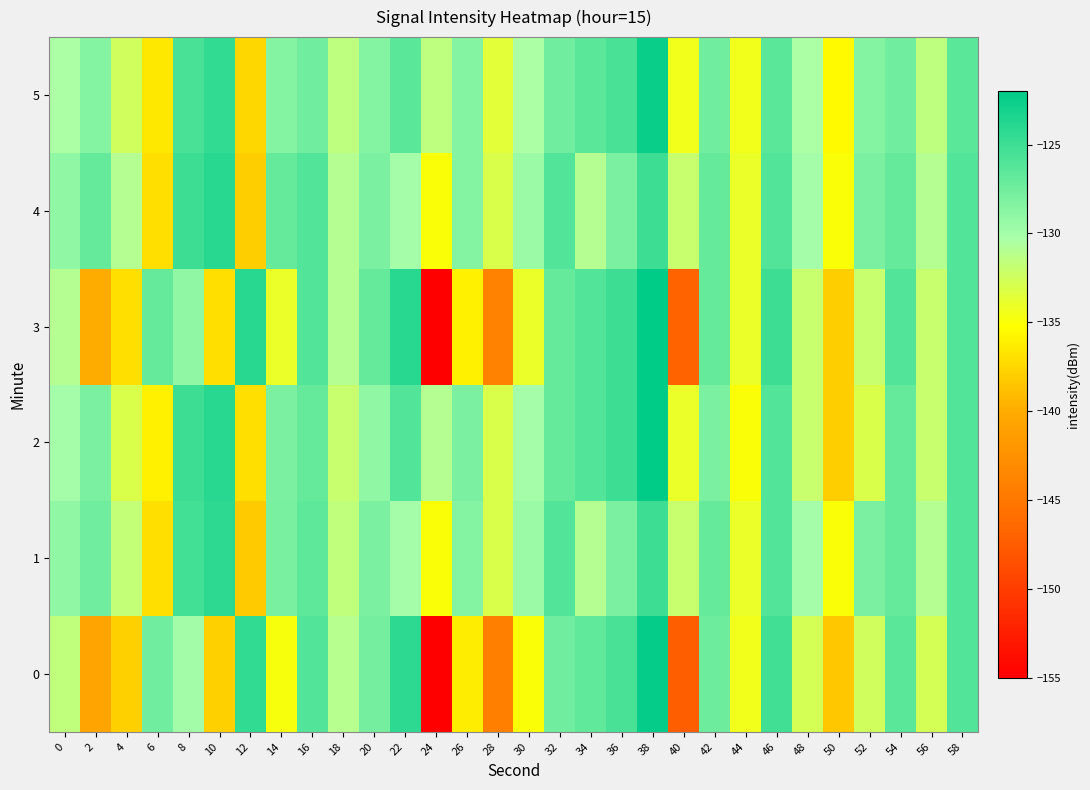

Reading left to right, extract all data points from this chart.

0: 0=-131.6	2=-140.6	4=-137.9	6=-127.5	8=-129.9	10=-137.9	12=-124.6	14=-134.9	16=-126.1	18=-131.1	20=-127.7	22=-124.3	24=-155.0	26=-136.2	28=-144.2	30=-135.0	32=-127.4	34=-126.7	36=-125.5	38=-122.4	40=-147.4	42=-127.4	44=-134.4	46=-125.1	48=-132.8	50=-138.5	52=-132.5	54=-126.5	56=-132.7	58=-126.0
1: 0=-129.1	2=-127.5	4=-131.7	6=-137.1	8=-125.3	10=-124.3	12=-138.1	14=-127.9	16=-126.5	18=-131.6	20=-128.0	22=-130.0	24=-135.0	26=-128.5	28=-133.0	30=-129.5	32=-126.0	34=-131.0	36=-128.0	38=-125.0	40=-132.0	42=-127.0	44=-134.0	46=-126.0	48=-130.0	50=-135.0	52=-128.0	54=-127.0	56=-131.0	58=-126.0
2: 0=-130.0	2=-128.0	4=-133.0	6=-136.0	8=-125.0	10=-124.0	12=-137.0	14=-128.0	16=-127.0	18=-132.0	20=-129.0	22=-126.0	24=-131.0	26=-128.0	28=-133.0	30=-130.0	32=-127.0	34=-126.0	36=-125.0	38=-122.0	40=-134.0	42=-128.0	44=-135.0	46=-126.0	48=-132.0	50=-138.0	52=-133.0	54=-127.0	56=-132.0	58=-126.0
3: 0=-131.0	2=-140.0	4=-137.0	6=-127.0	8=-129.0	10=-137.0	12=-124.0	14=-134.0	16=-126.0	18=-131.0	20=-127.0	22=-124.0	24=-155.0	26=-136.0	28=-144.0	30=-134.0	32=-127.0	34=-126.0	36=-125.0	38=-122.0	40=-147.0	42=-127.0	44=-134.0	46=-125.0	48=-132.0	50=-138.0	52=-132.0	54=-126.0	56=-132.0	58=-126.0
4: 0=-129.0	2=-127.0	4=-131.0	6=-137.0	8=-125.0	10=-124.0	12=-138.0	14=-127.0	16=-126.0	18=-131.0	20=-128.0	22=-130.0	24=-135.0	26=-128.5	28=-133.0	30=-129.5	32=-126.0	34=-131.0	36=-128.0	38=-125.0	40=-132.0	42=-127.0	44=-134.0	46=-126.0	48=-130.0	50=-135.0	52=-128.0	54=-127.0	56=-131.0	58=-126.0
5: 0=-130.5	2=-128.5	4=-132.5	6=-136.5	8=-125.5	10=-124.5	12=-137.5	14=-128.5	16=-127.5	18=-131.5	20=-128.5	22=-126.5	24=-131.5	26=-128.5	28=-133.5	30=-130.5	32=-127.5	34=-126.5	36=-125.5	38=-122.5	40=-134.5	42=-127.5	44=-134.5	46=-126.5	48=-130.5	50=-135.5	52=-128.5	54=-127.5	56=-131.5	58=-126.5